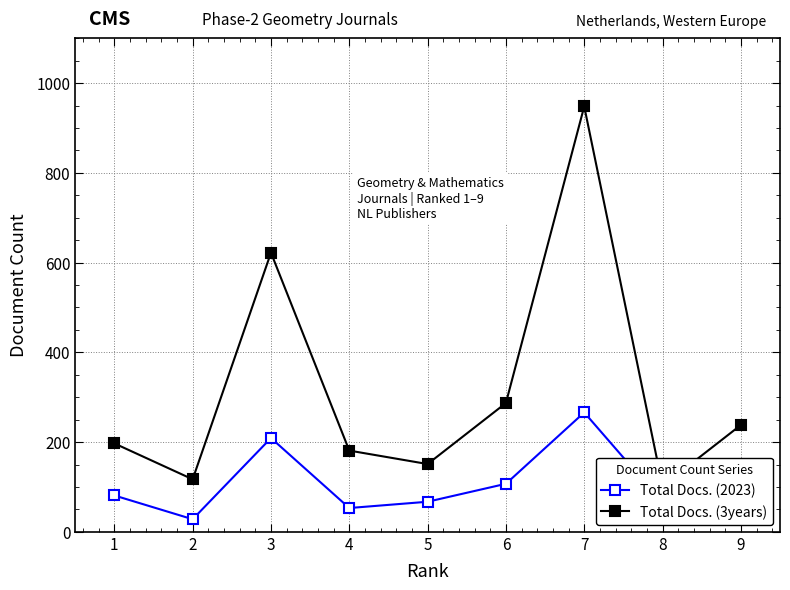

True or false: Total Docs. (3years) and Total Docs. (2023) cross at least once.

False